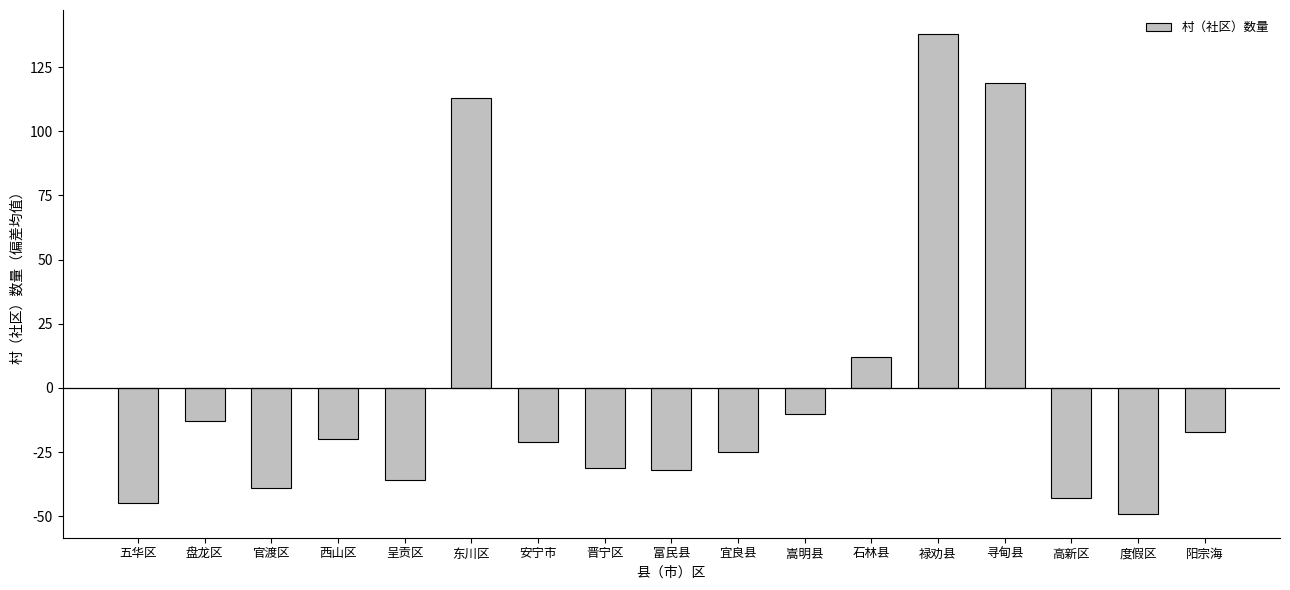

At which label is the value closest to 44?

石林县